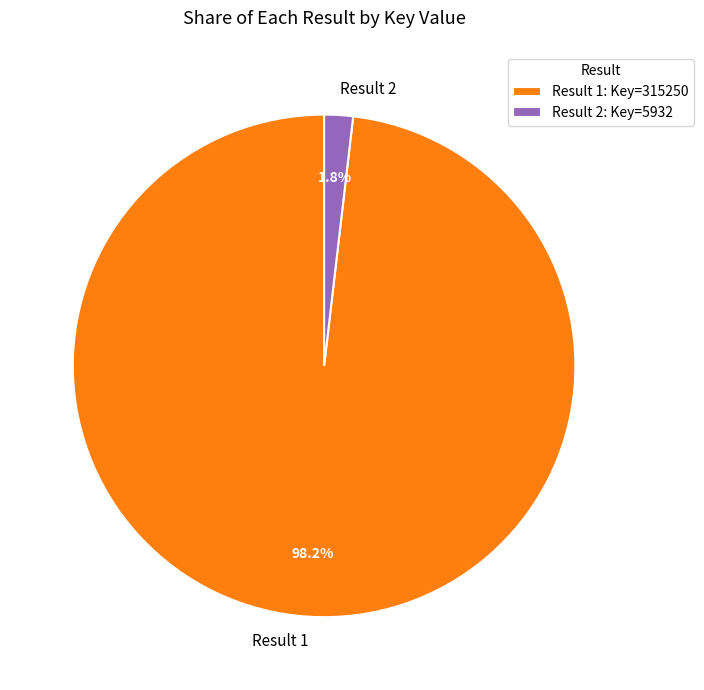

Which has a higher value, Result 1 or Result 2?

Result 1